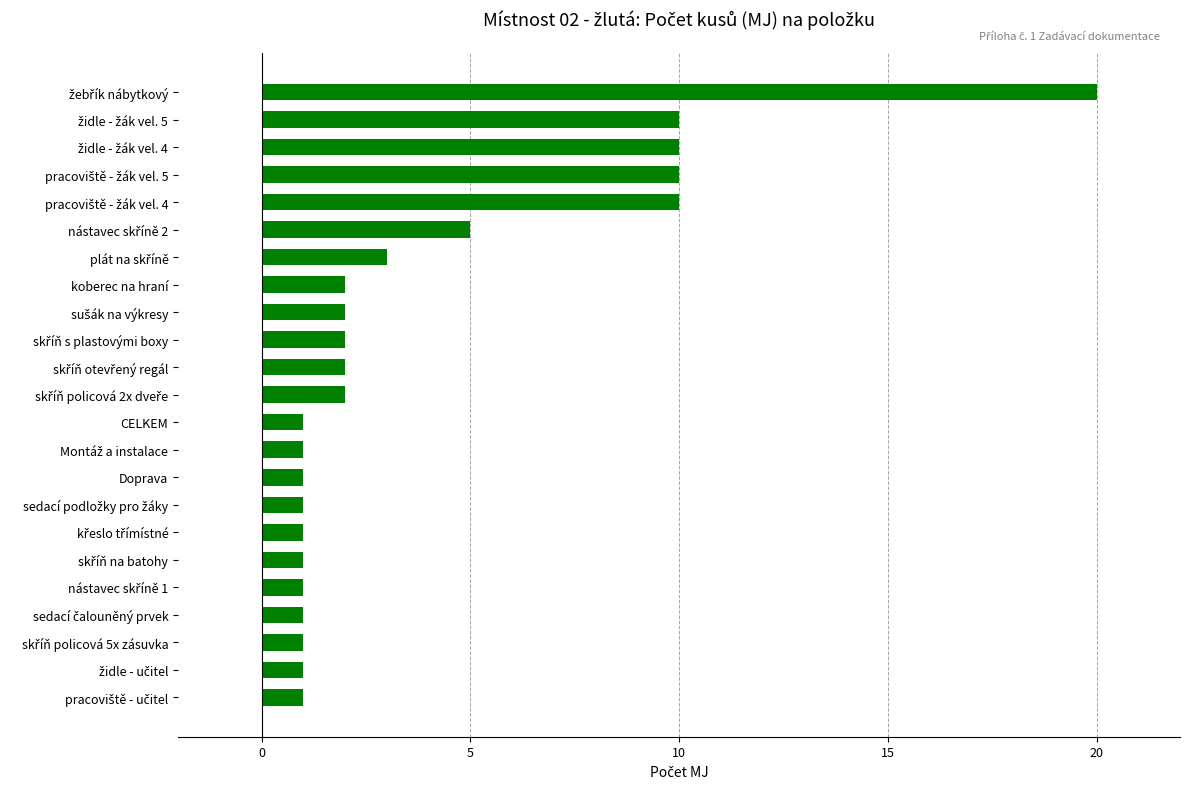

What is the difference between the second highest and second lowest values?

9